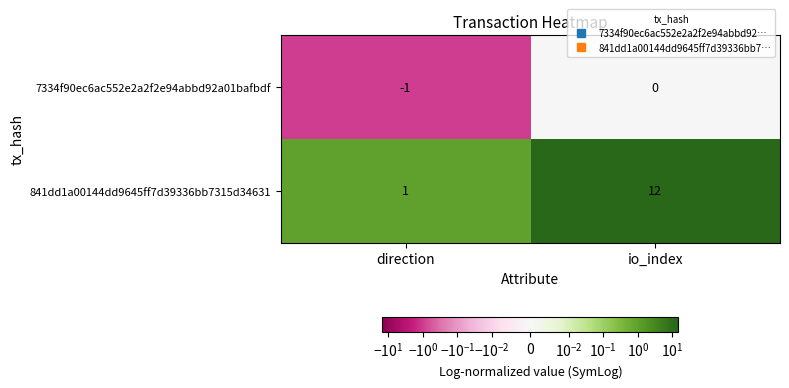

Which series has the widest spread of values?

841dd1a00144dd9645ff7d39336bb7315d34631